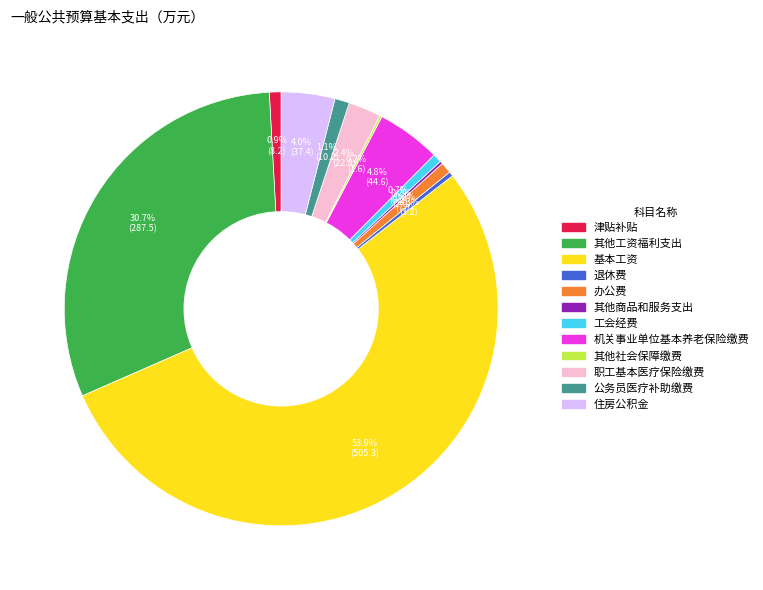

Which has a higher value, 职工基本医疗保险缴费 or 住房公积金?

住房公积金